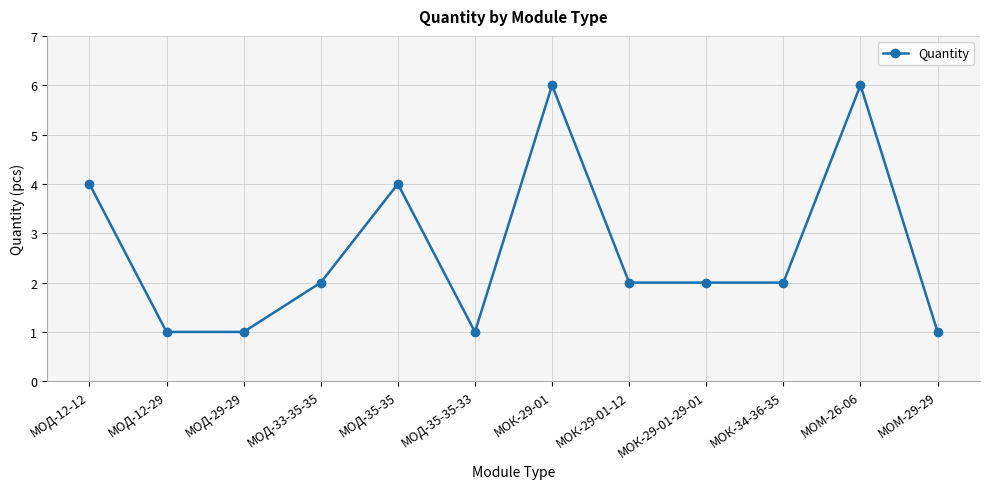

Between МОМ-29-29 and МОК-34-36-35, which is larger?

МОК-34-36-35